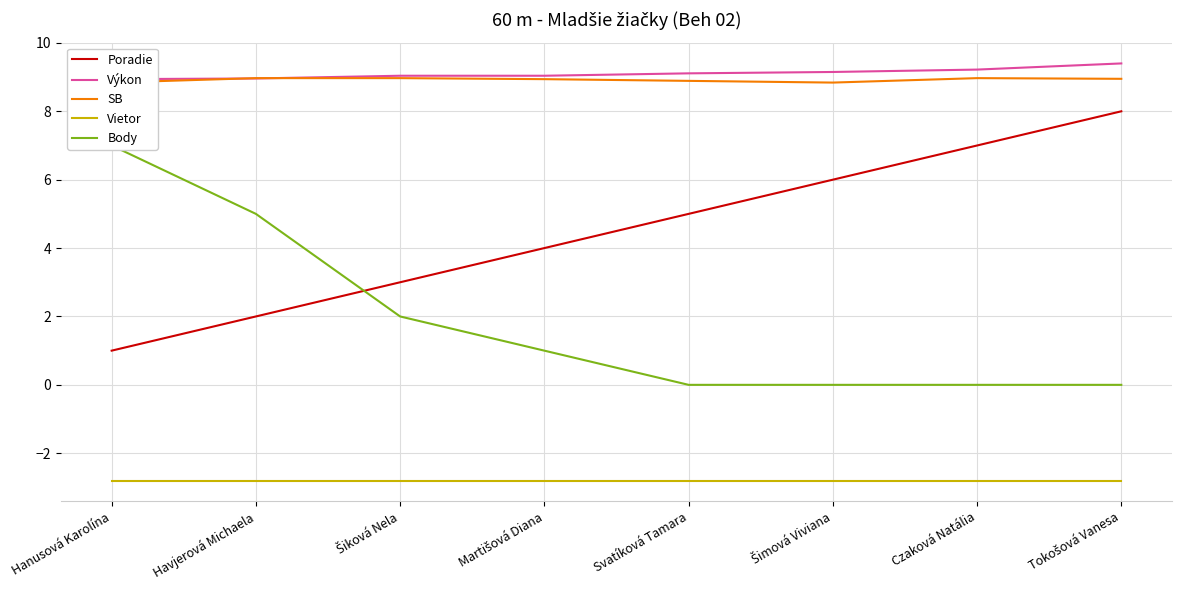

List the series in order of their peak value, lowest first.

Vietor, Body, Poradie, SB, Výkon